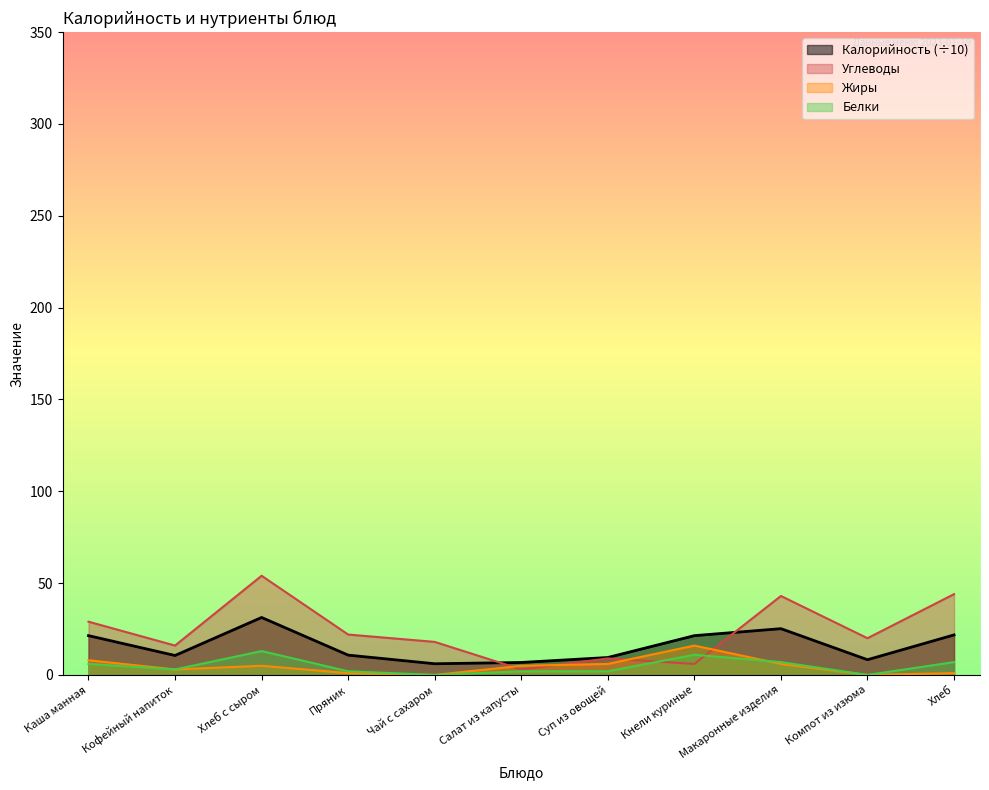

What is the label of the 8th point from the left?

Кнели куриные